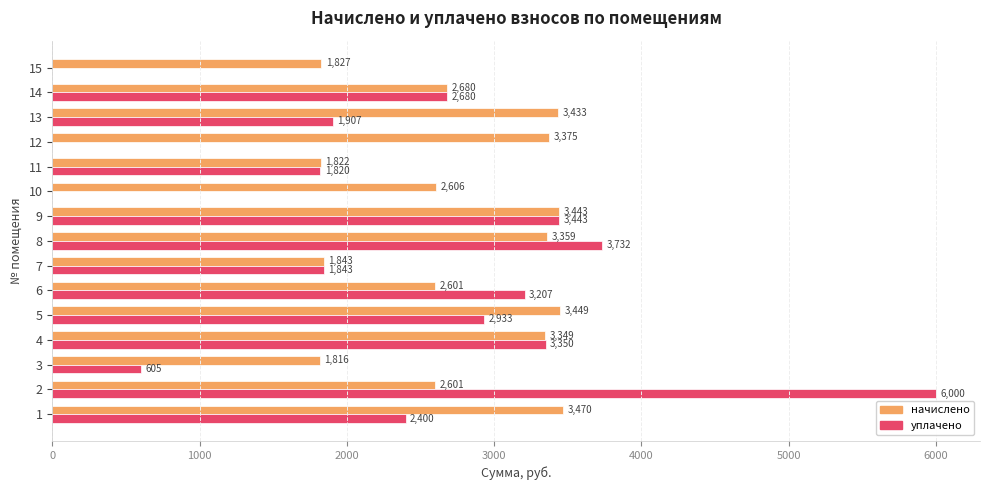

What is the highest value of the уплачено series?

6000.0